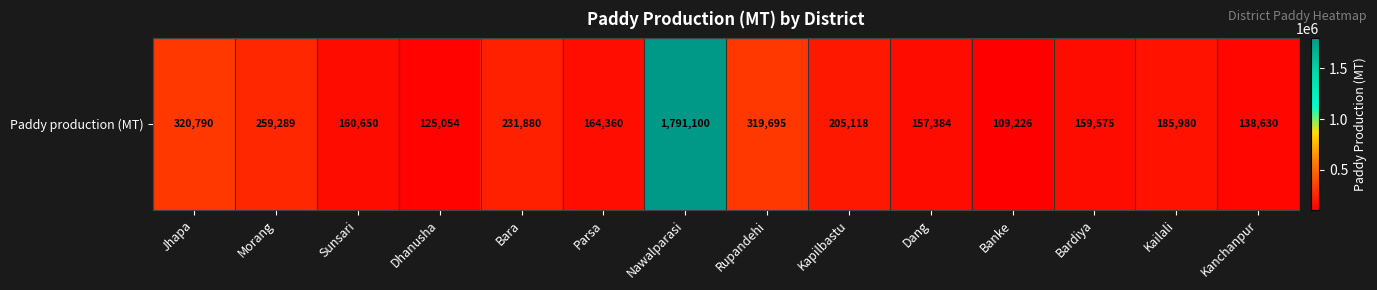

Rank the categories by value from lowest to highest.

Banke, Dhanusha, Kanchanpur, Dang, Bardiya, Sunsari, Parsa, Kailali, Kapilbastu, Bara, Morang, Rupandehi, Jhapa, Nawalparasi